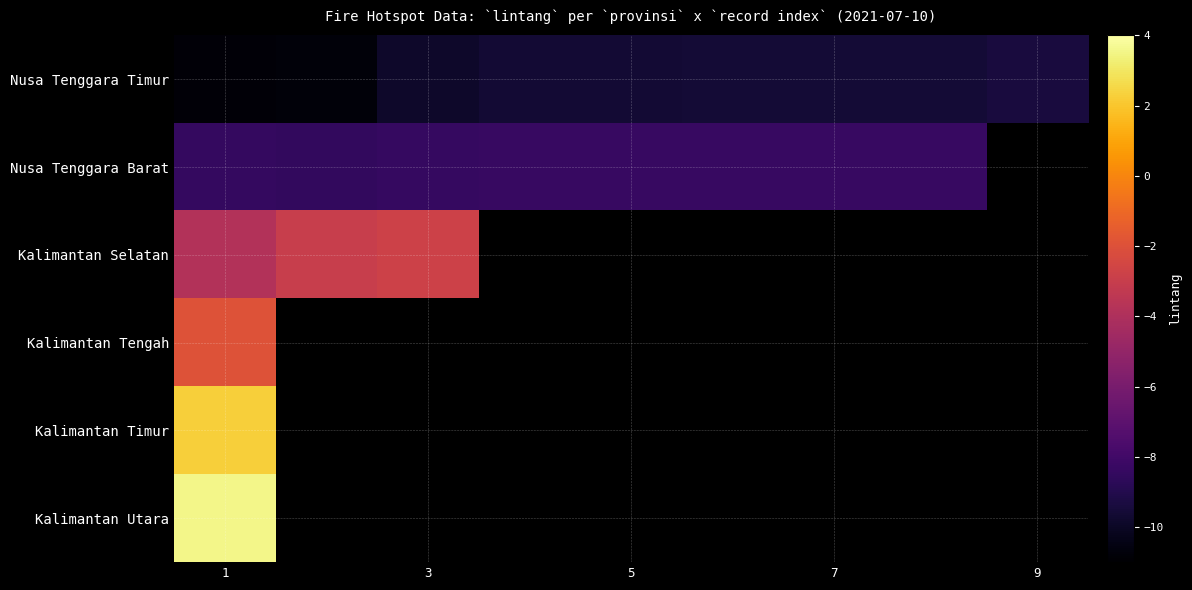

List the series in order of their peak value, lowest first.

Nusa Tenggara Timur, Nusa Tenggara Barat, Kalimantan Selatan, Kalimantan Tengah, Kalimantan Timur, Kalimantan Utara